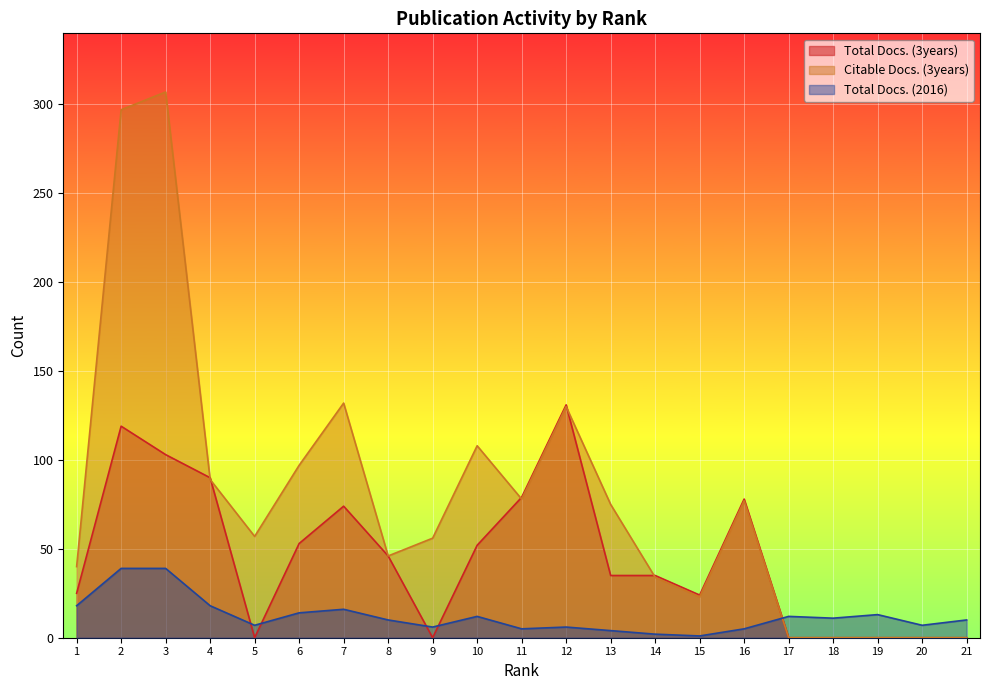

At which category does Total Docs. (3years) reach its first local valley?

5